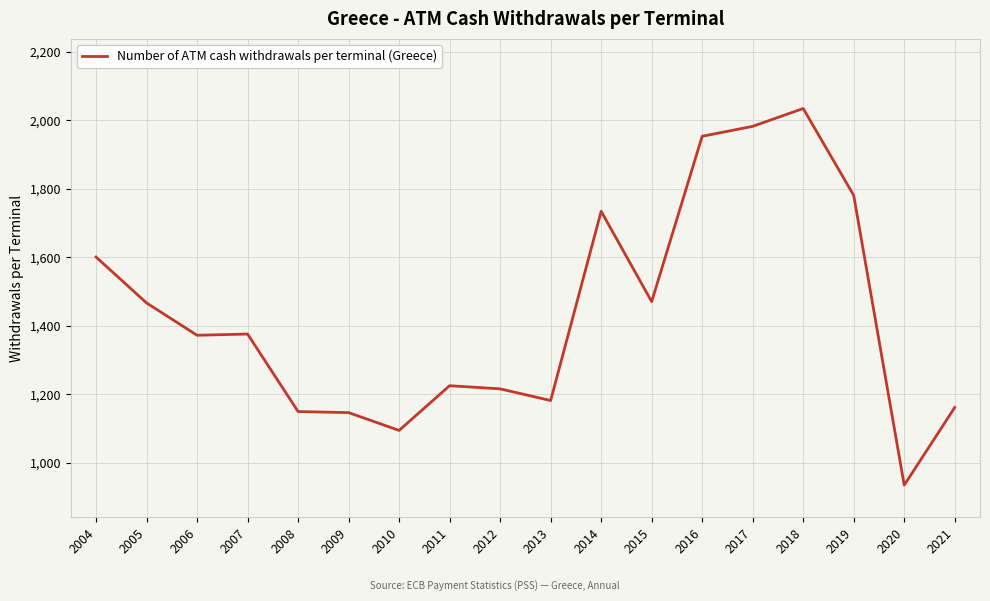

How many lines are shown in the chart?

1